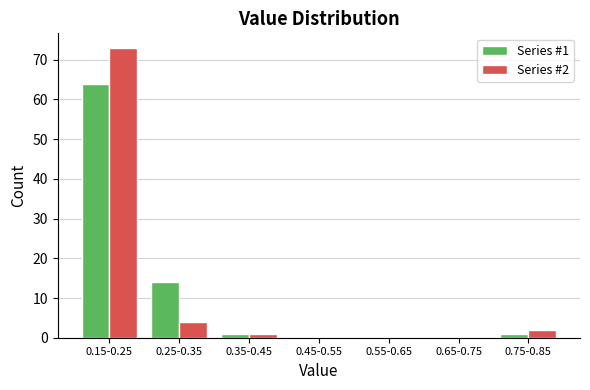

Reading right to left, transcribe all the data shown in this chart.

Series #1: 0.75-0.85=1	0.65-0.75=0	0.55-0.65=0	0.45-0.55=0	0.35-0.45=1	0.25-0.35=14	0.15-0.25=64
Series #2: 0.75-0.85=2	0.65-0.75=0	0.55-0.65=0	0.45-0.55=0	0.35-0.45=1	0.25-0.35=4	0.15-0.25=73